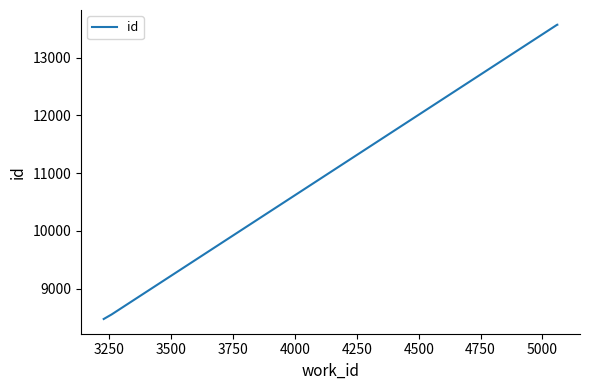

What is the smallest value displayed?

8475